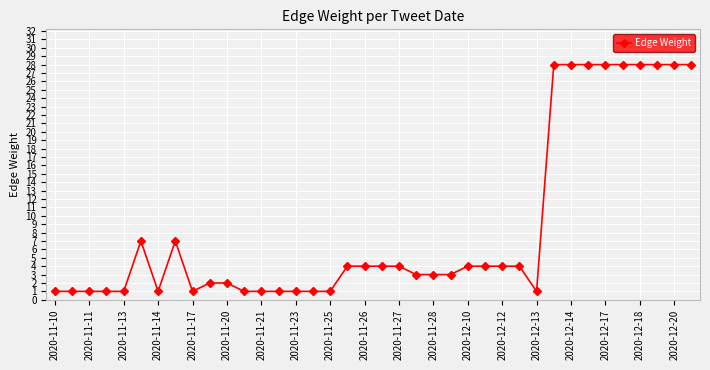

What is the sum of all values?

325